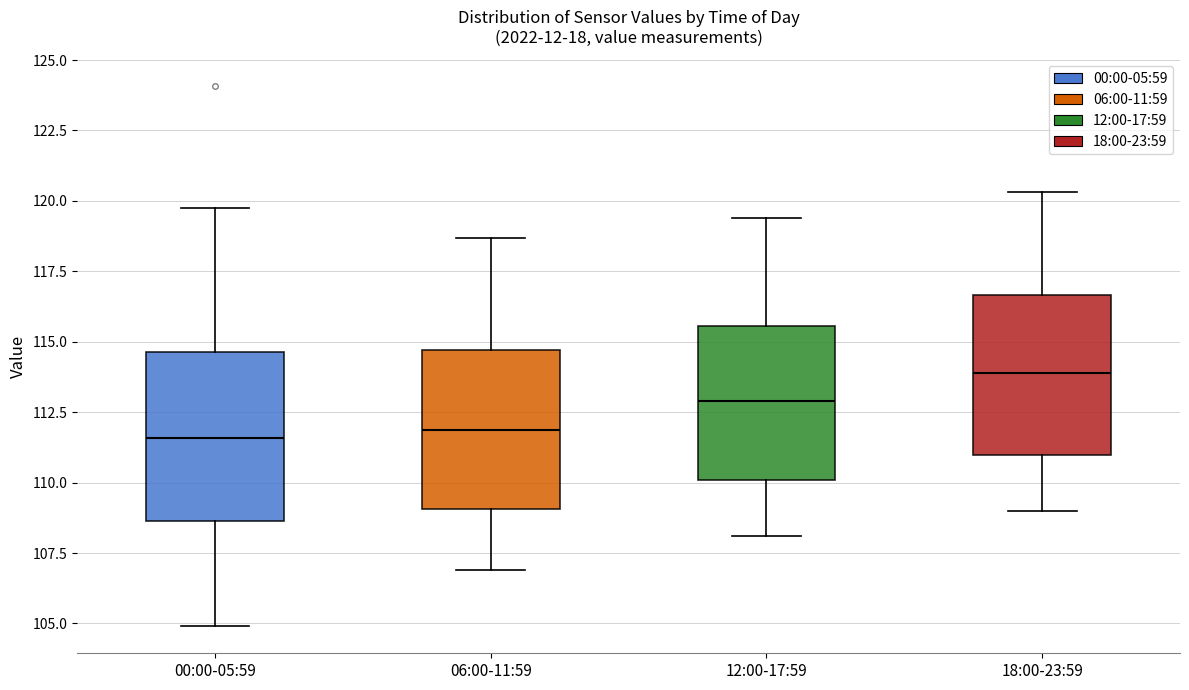

Reading left to right, read every box against the y-axis: the position of its median line, the range the box covers, and the ends of its whiskers. The values are not printed on the chart, so give them approximately, as read against the axis.

00:00-05:59: median 111.5, box 108.5 to 114.5, whiskers 105.0 to 120.0
06:00-11:59: median 112.0, box 109.0 to 114.5, whiskers 107.0 to 118.5
12:00-17:59: median 113.0, box 110.0 to 115.5, whiskers 108.0 to 119.5
18:00-23:59: median 114.0, box 111.0 to 116.5, whiskers 109.0 to 120.5